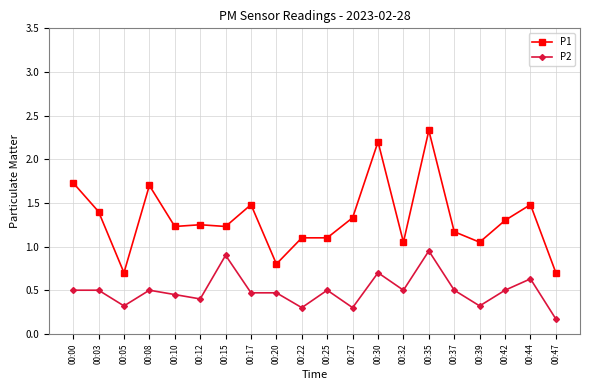

What is the value of the P2 point at the 13th from the left?

0.7